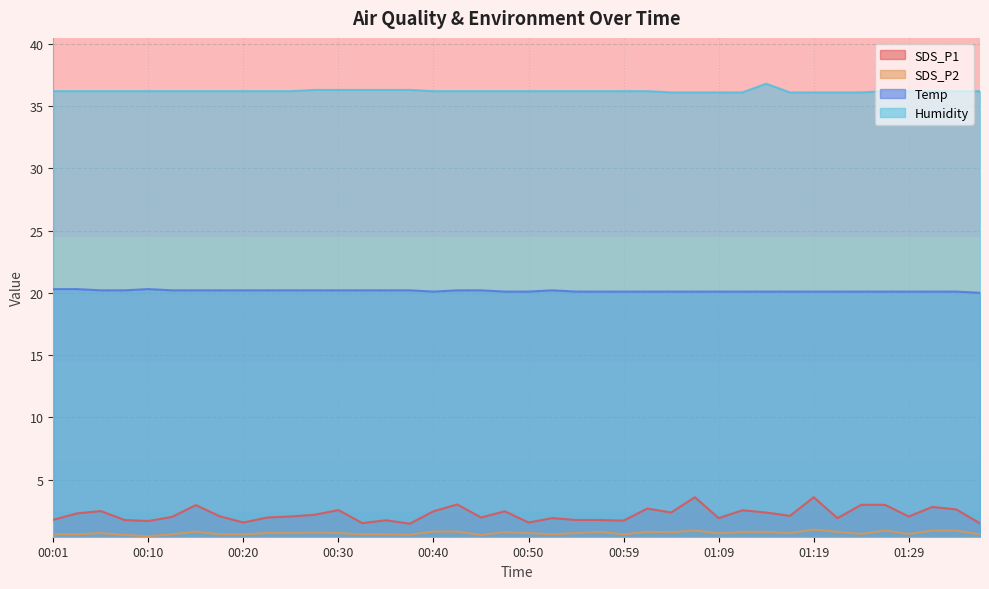

Between 01:04 and 01:09, which is larger?

01:04